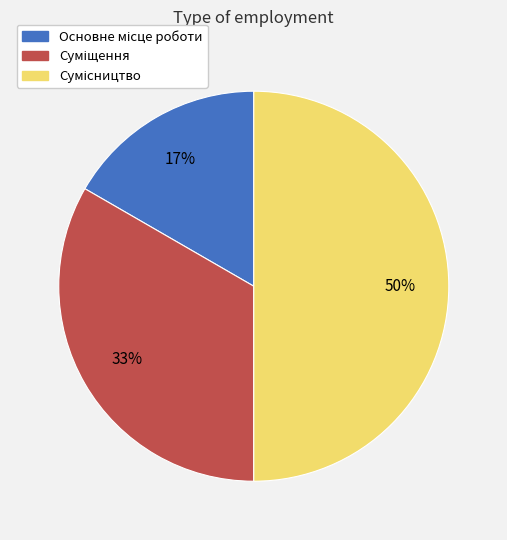

To the nearest percent, what is the difference between the largest and smallest slice percentages?

33%